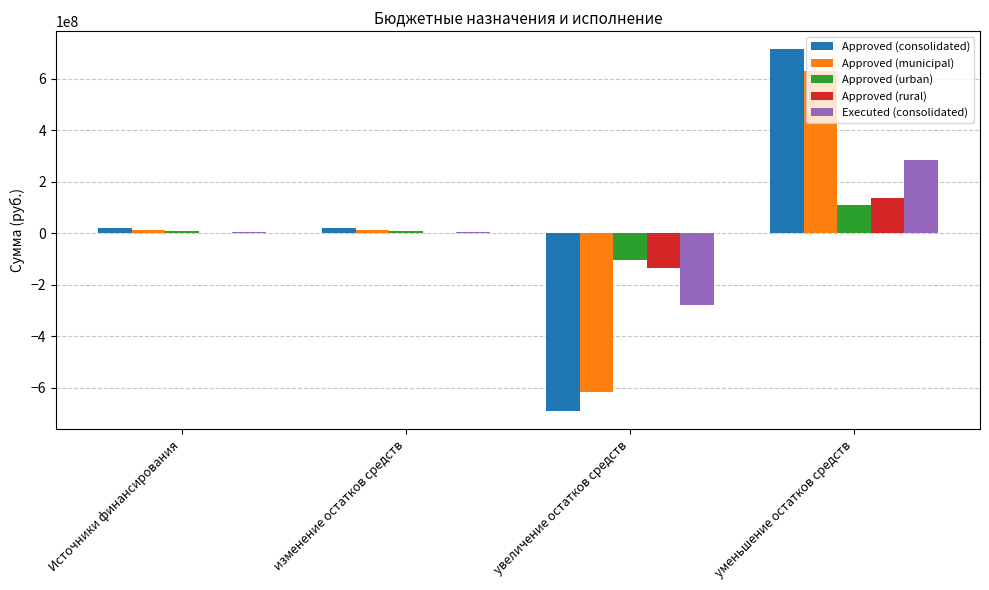

What are all the series names shown in the legend?

Approved (consolidated), Approved (municipal), Approved (urban), Approved (rural), Executed (consolidated)